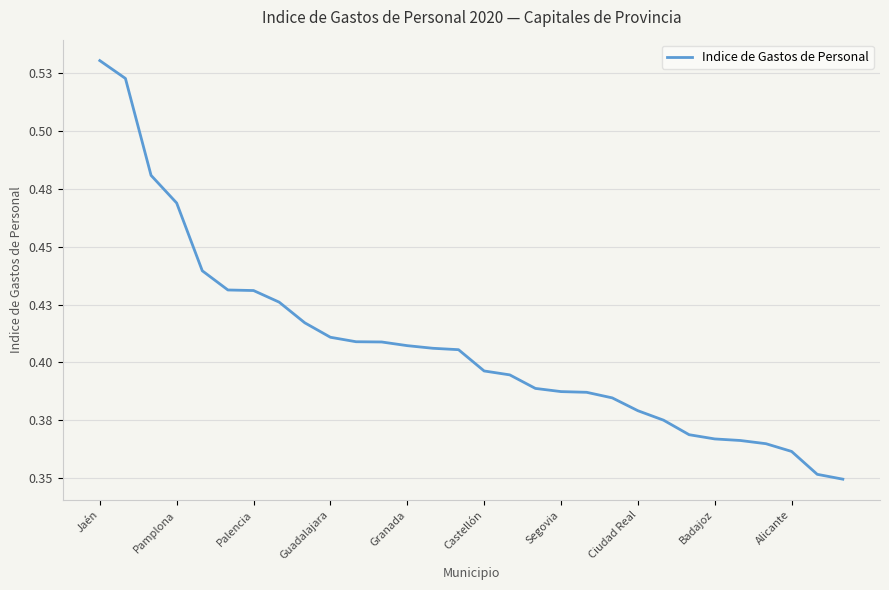

What is the value of the 6th point from the left?

0.4